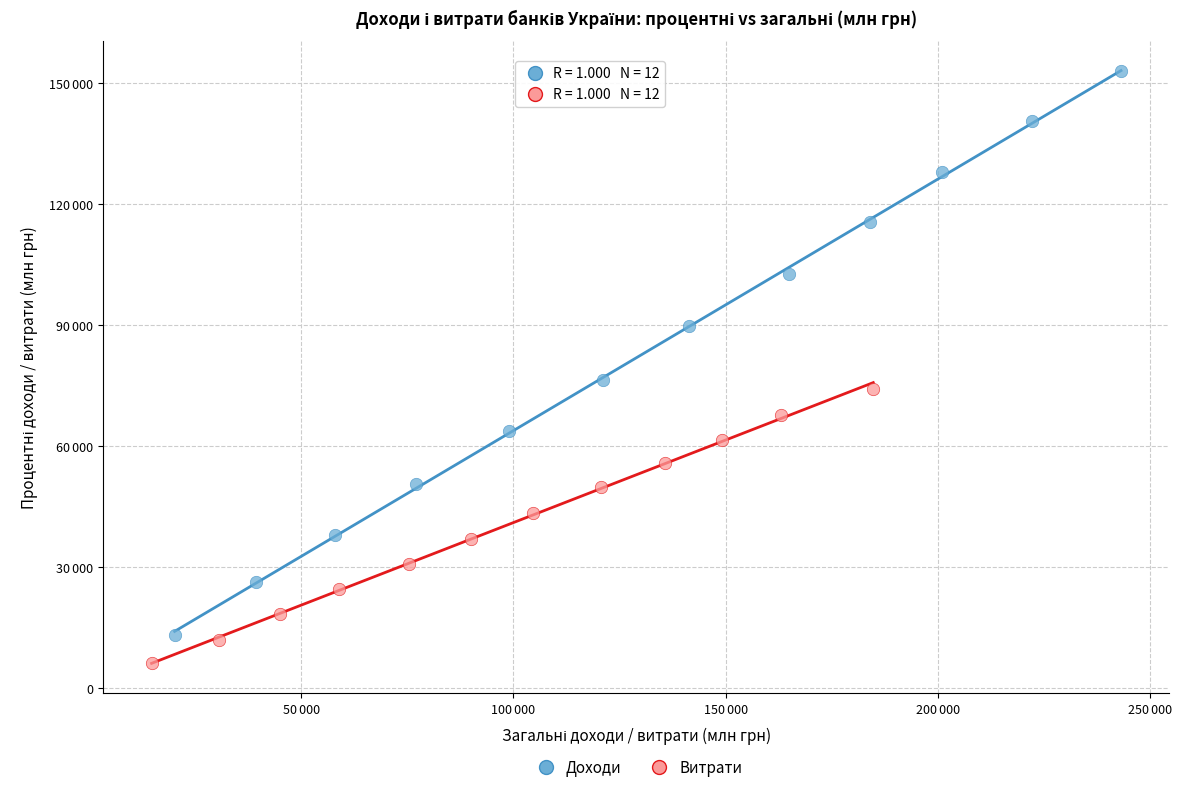

Which series reaches the minimum Y coordinate?

Витрати